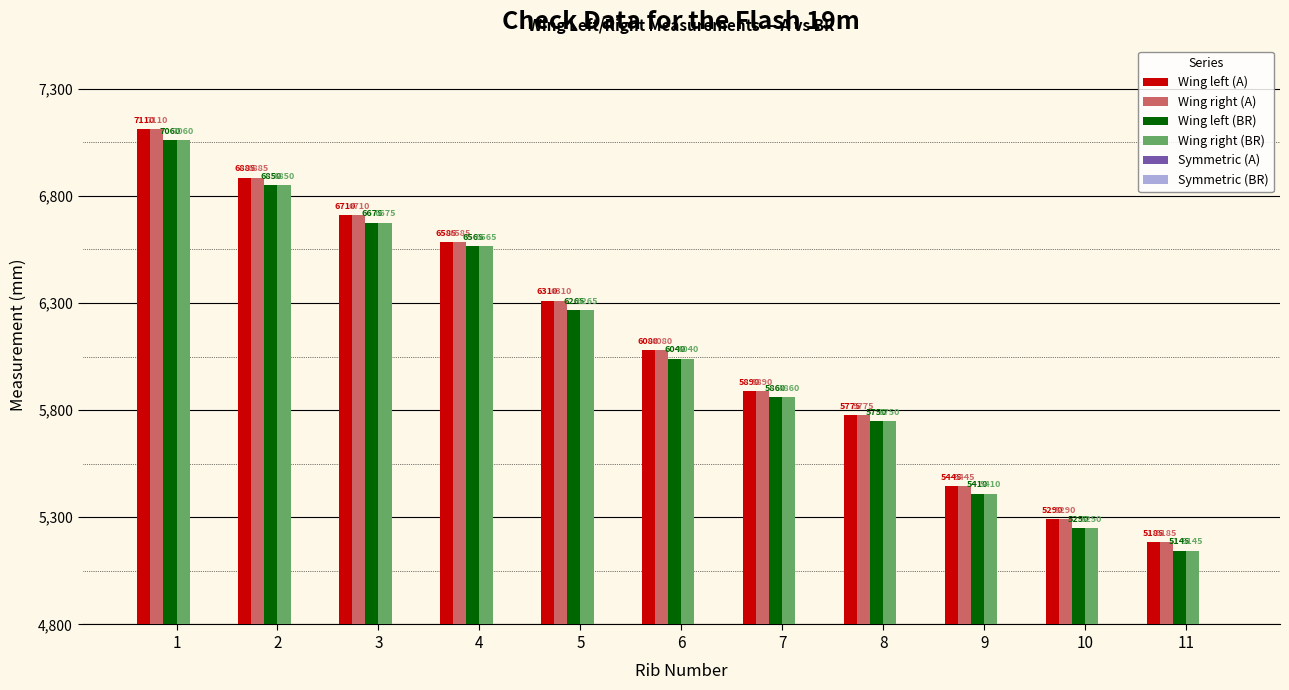

Which category has the lowest value across all series?

11